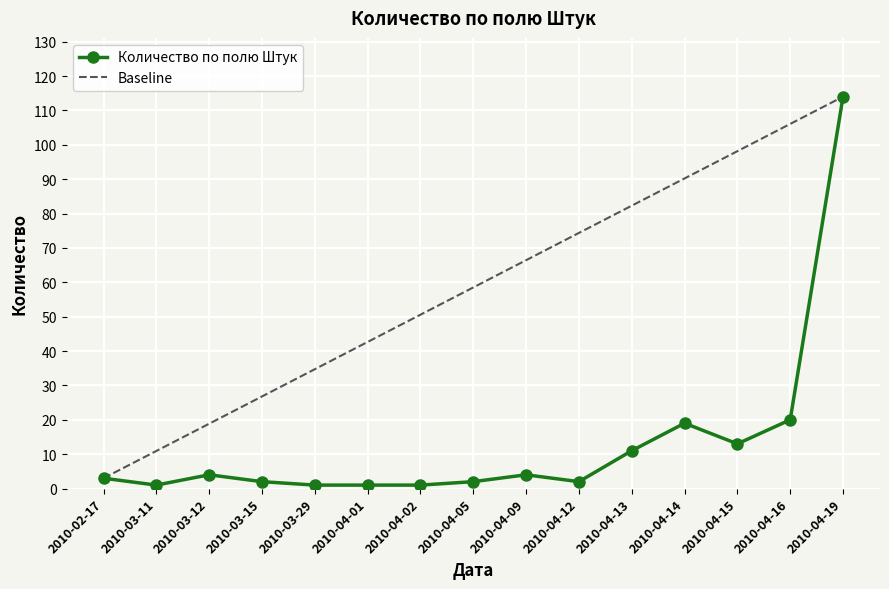

List the labels in order of value, largest first.

2010-04-19, 2010-04-16, 2010-04-14, 2010-04-15, 2010-04-13, 2010-03-12, 2010-04-09, 2010-02-17, 2010-03-15, 2010-04-05, 2010-04-12, 2010-03-11, 2010-03-29, 2010-04-01, 2010-04-02